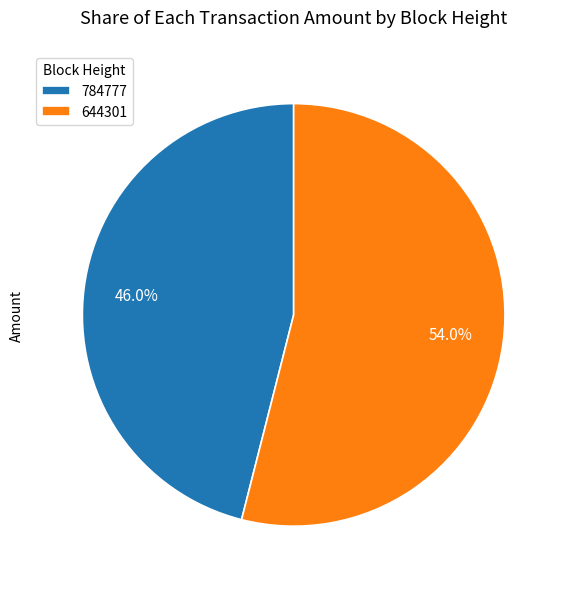

Rank the categories by value from lowest to highest.

784777, 644301